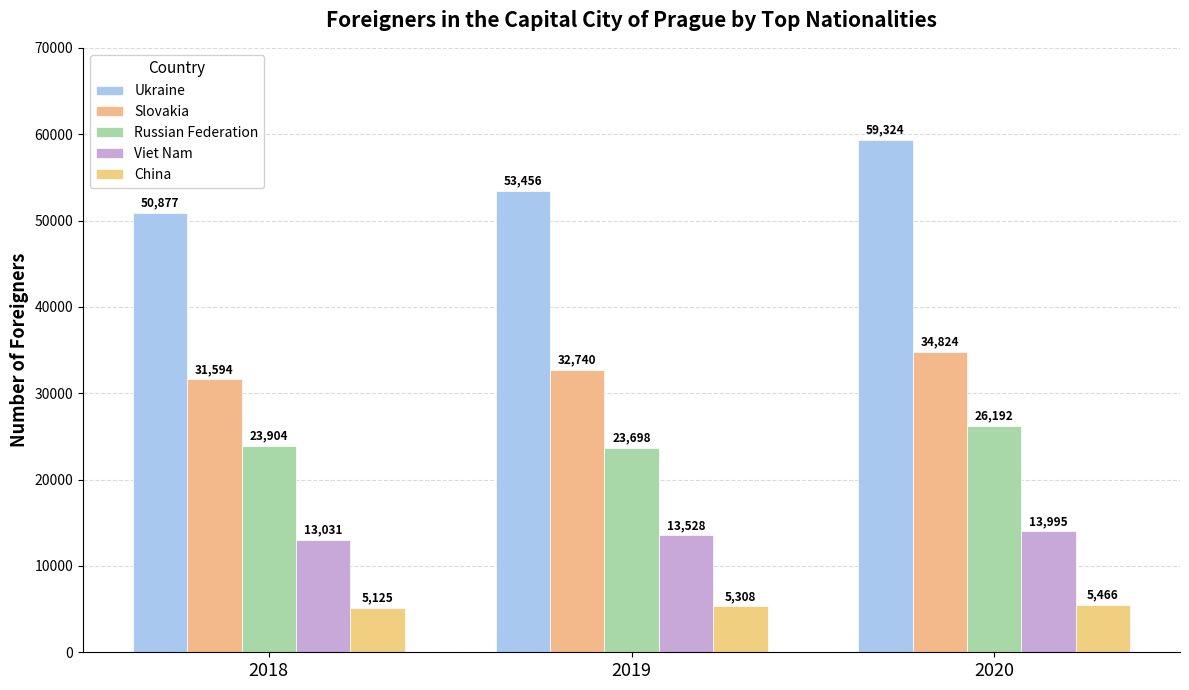

What are all the series names shown in the legend?

Ukraine, Slovakia, Russian Federation, Viet Nam, China